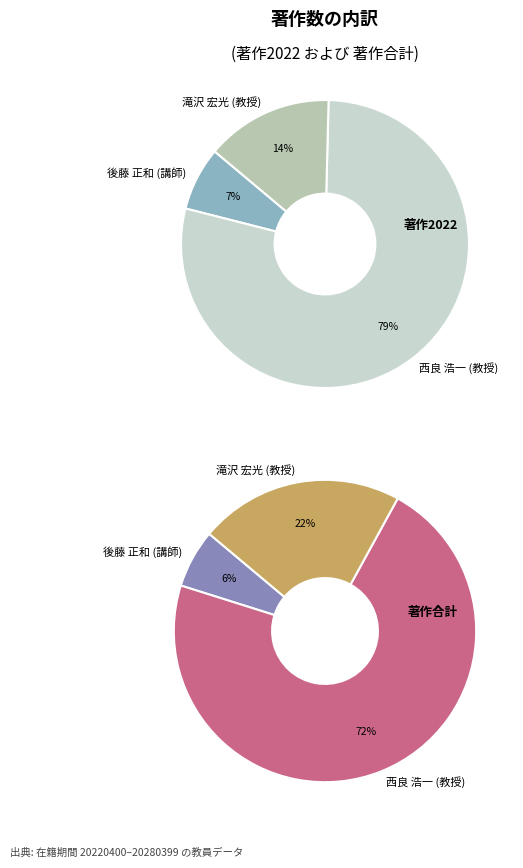

To the nearest percent, what is the difference between the largest and smallest slice percentages?

71%